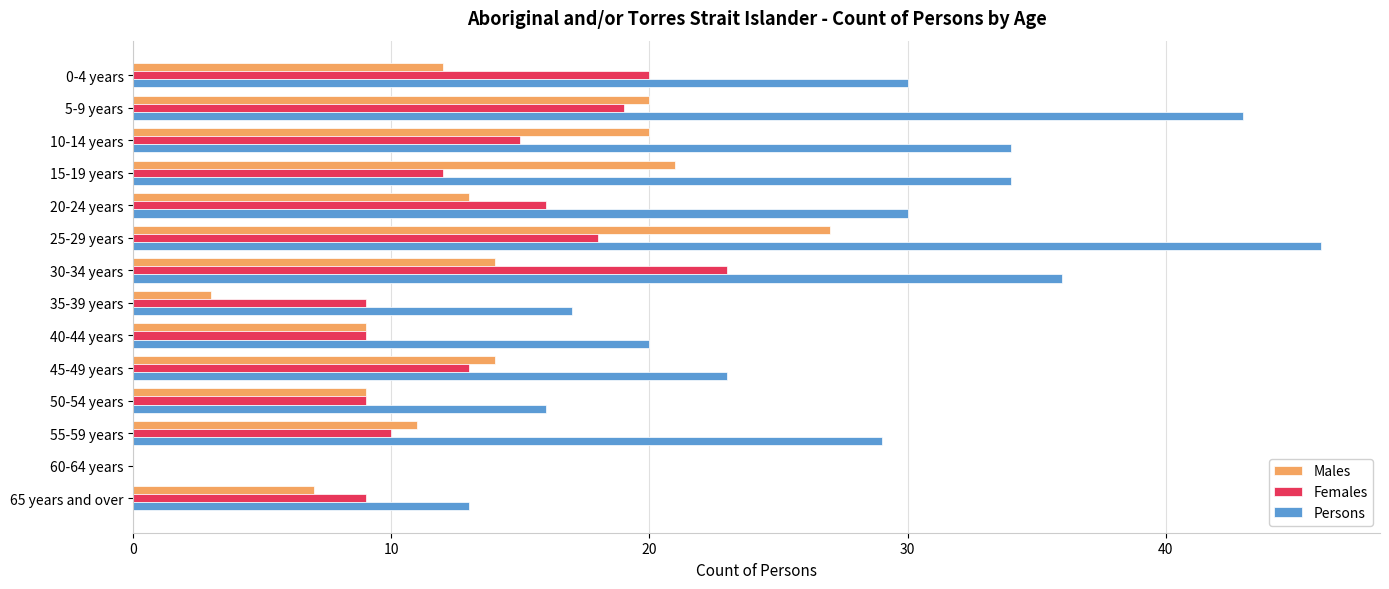

True or false: Persons has a value of 0 at 60-64 years.

True